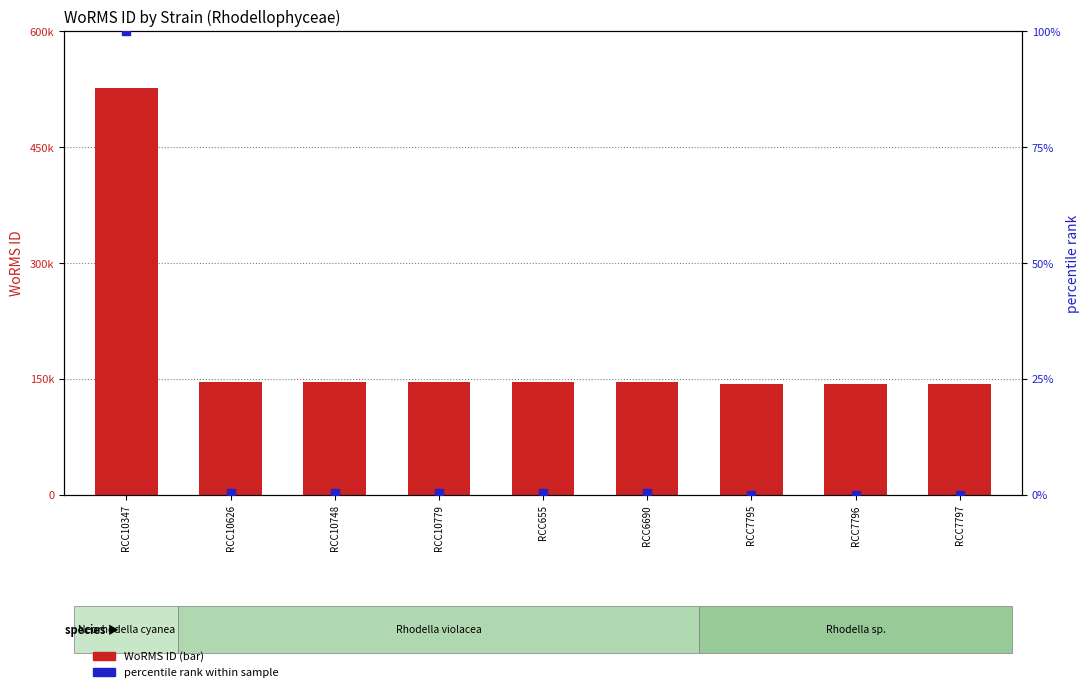

Which series has the largest total across all categories?

WoRMS ID